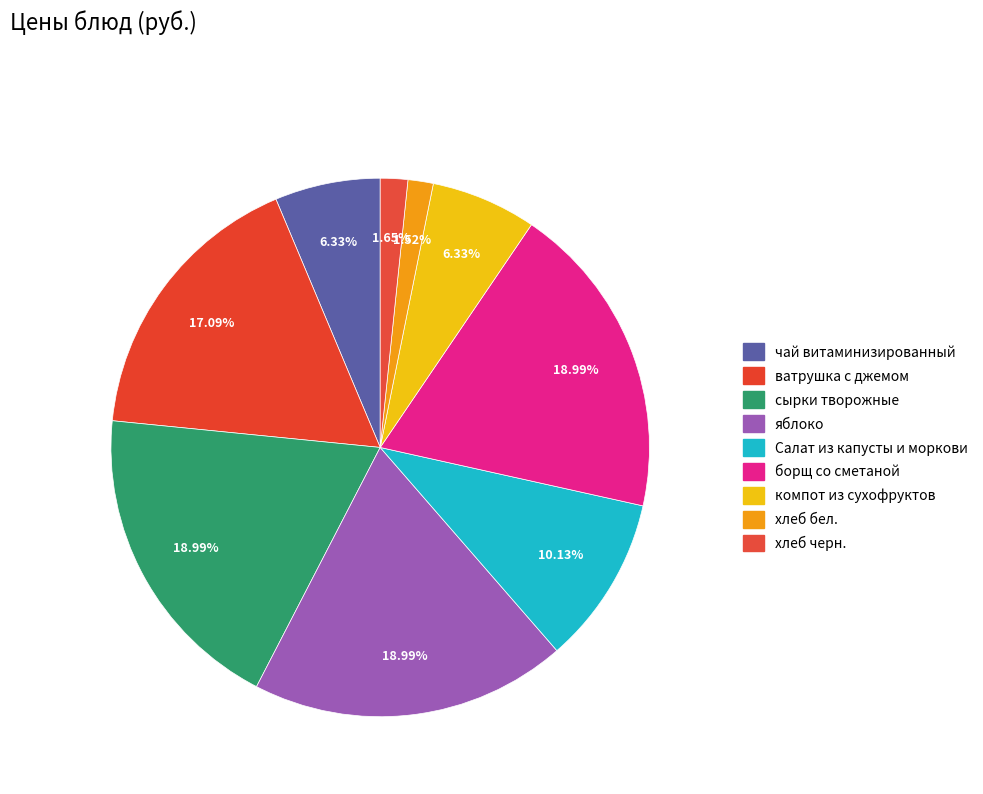

What is the total percentage of компот из сухофруктов and хлеб черн.?

8.0%